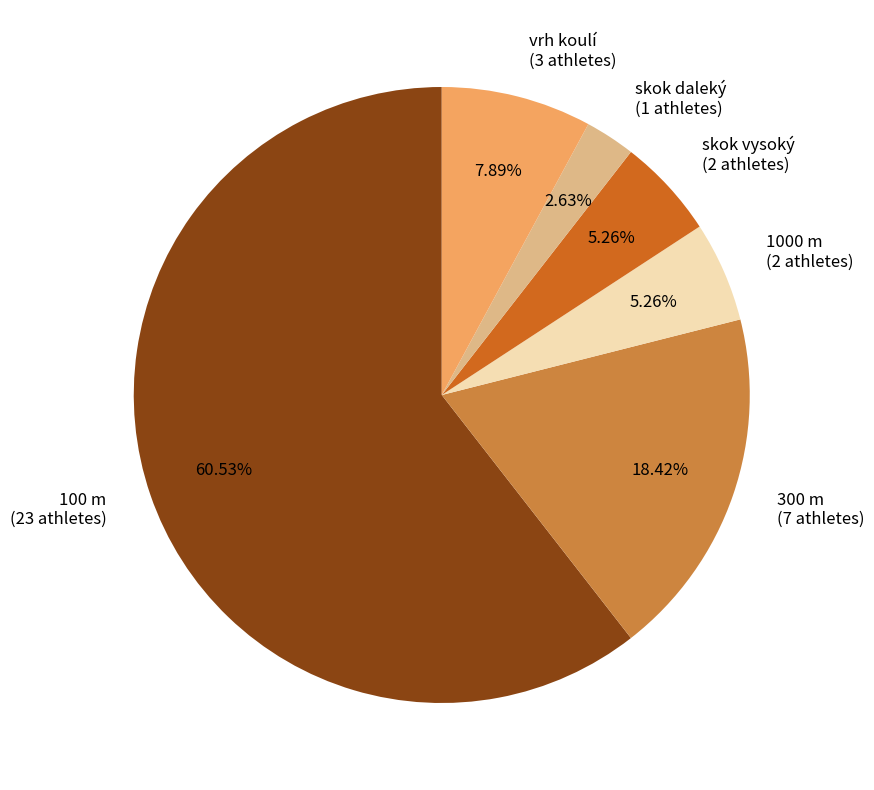

What is the ratio of the value at skok vysoký to the value at skok daleký?

2.0